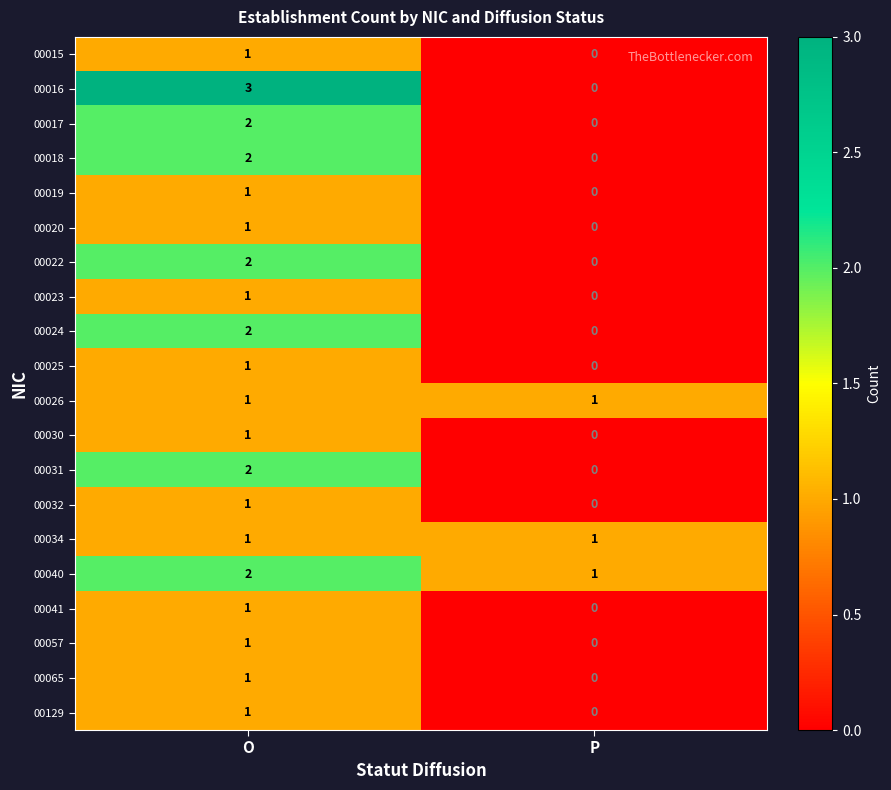

Rank the categories by 00020 value from highest to lowest.

O, P